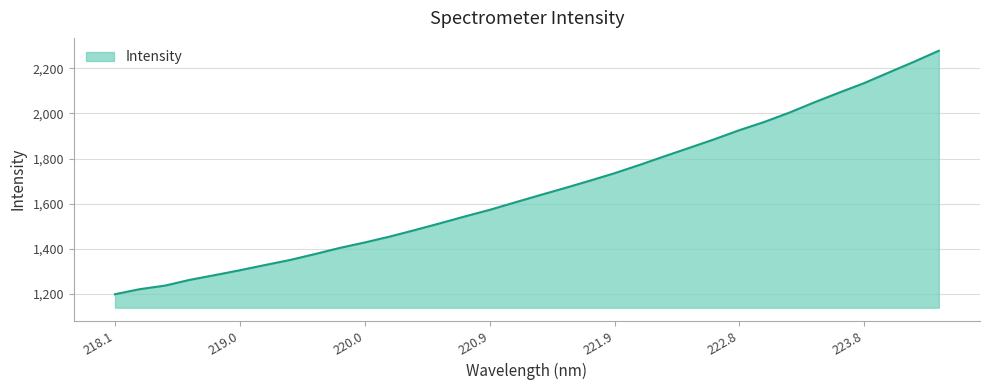

What is the difference between the maximum and minimum values?

1080.4